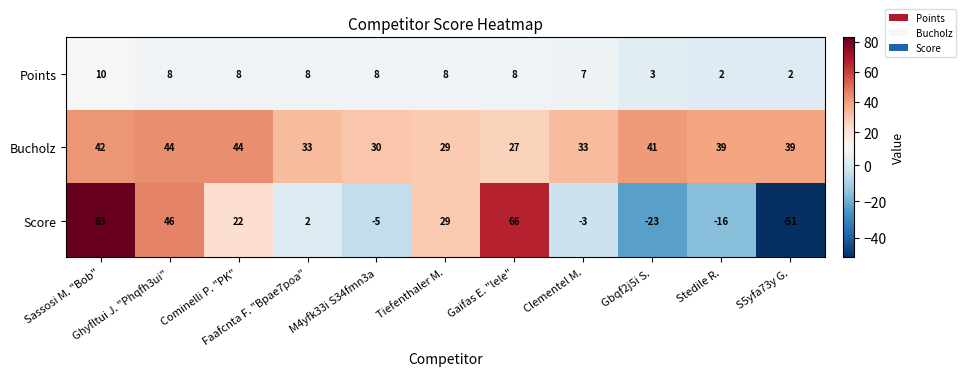

Which series has the largest total across all categories?

Bucholz